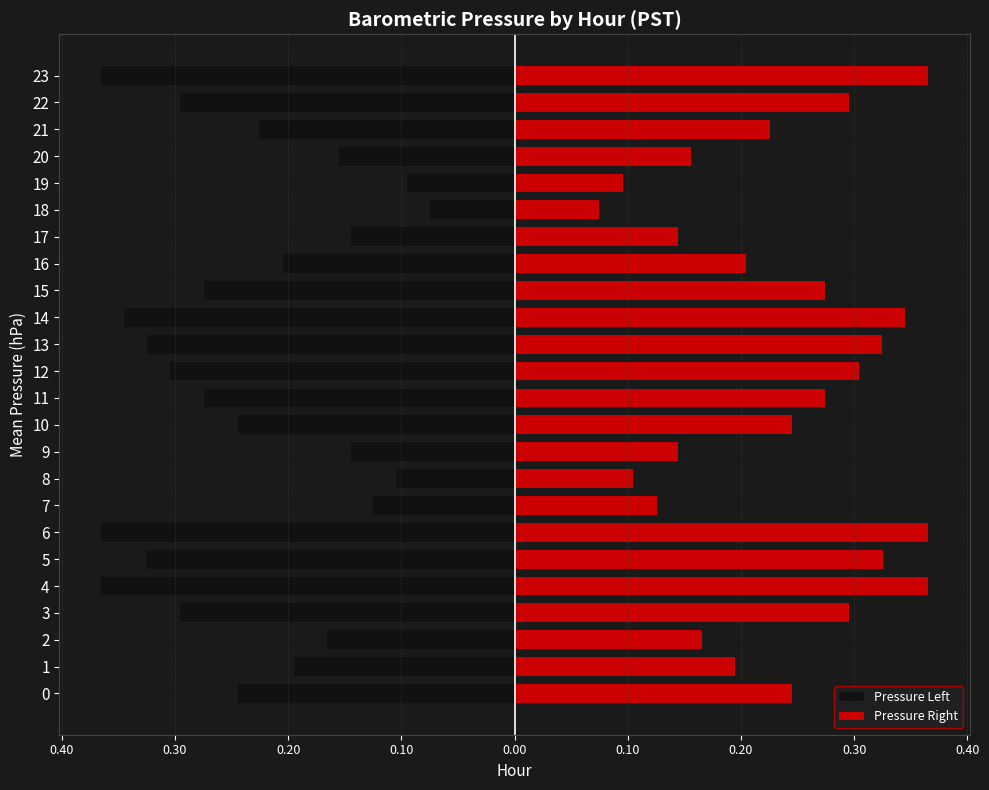

What is the maximum value shown in the chart?

0.4